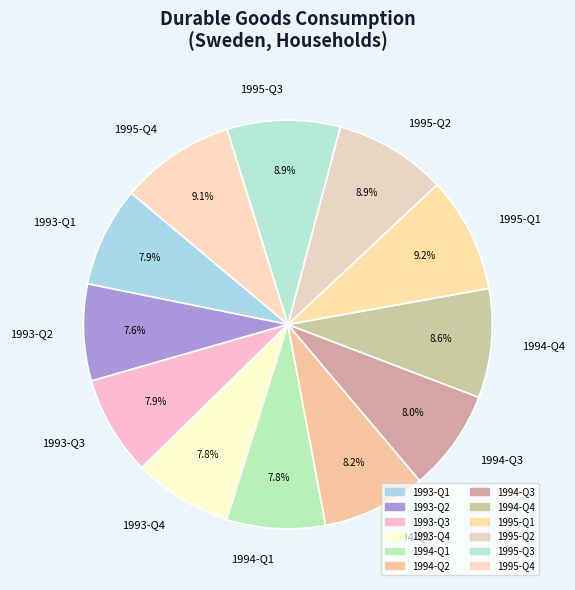

Is it true that 1993-Q2 is 8% of the pie?

True